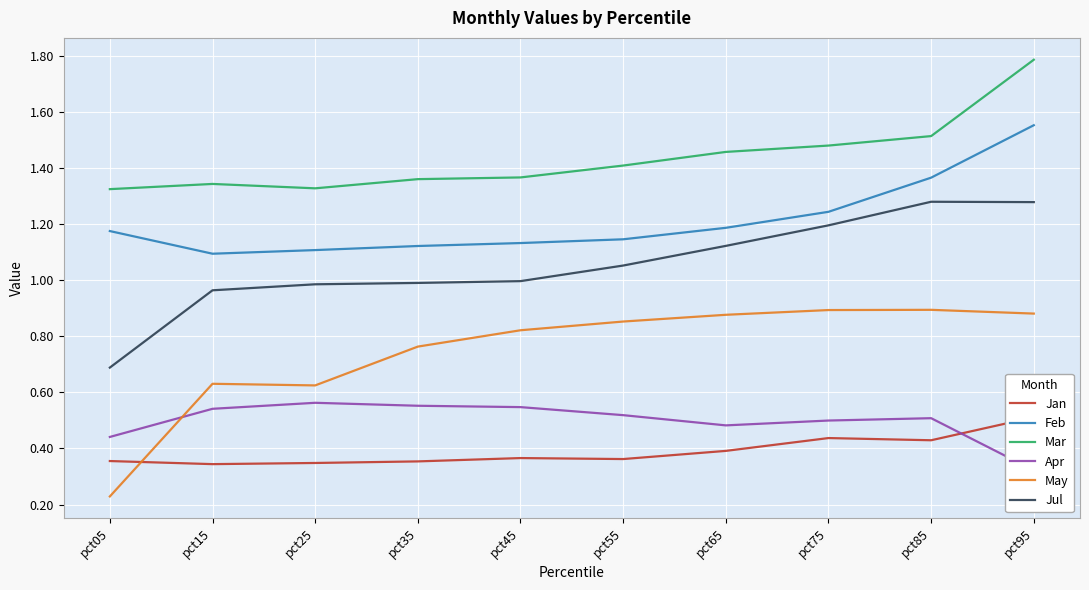

What is the value of the May point at the 4th from the left?

0.8